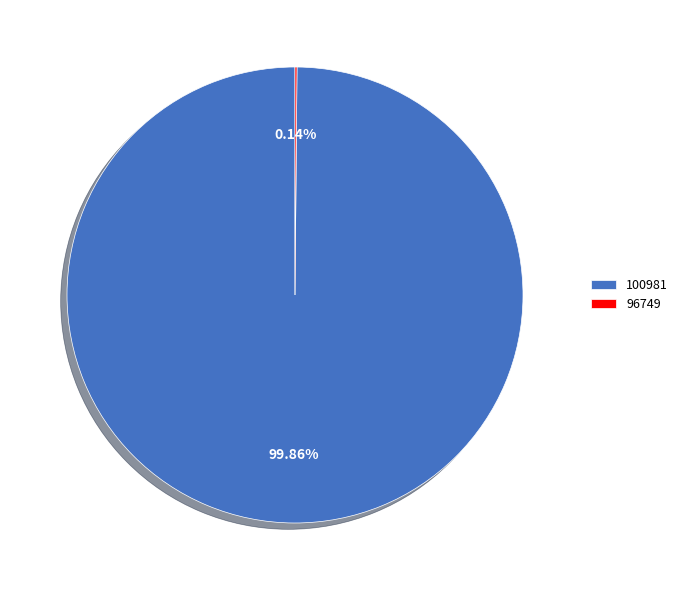

Which category accounts for the majority?

100981